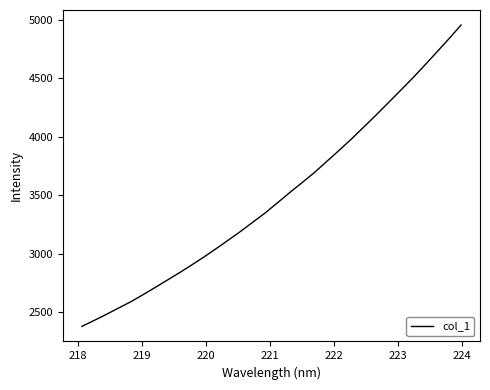

What is the maximum value shown in the chart?

4952.6